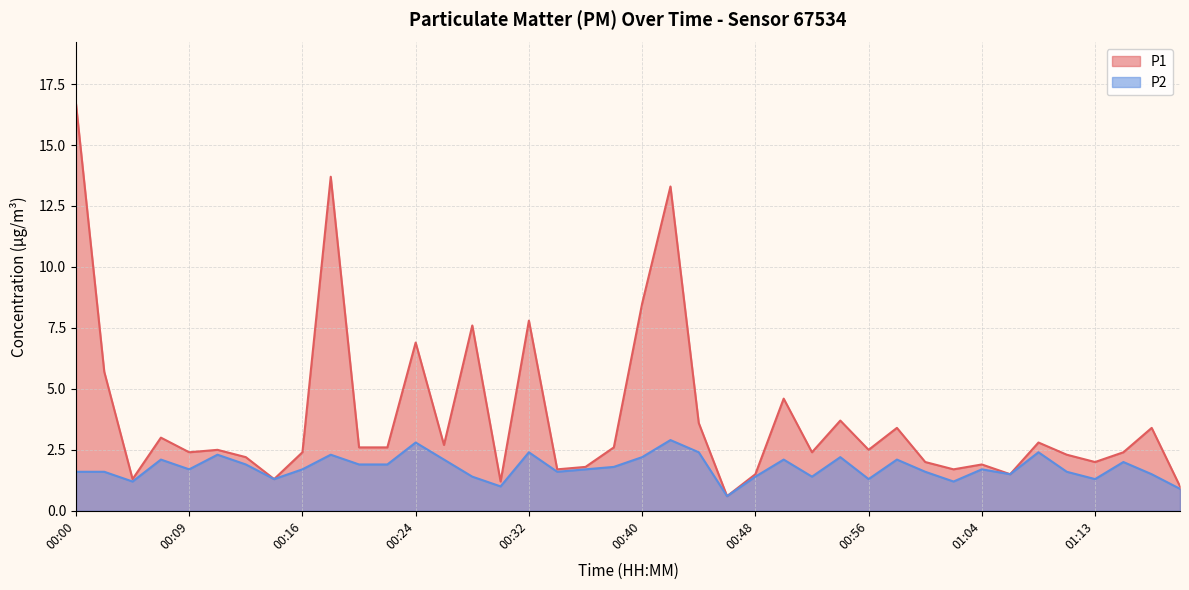

Which series has the largest range (max minus min)?

P1